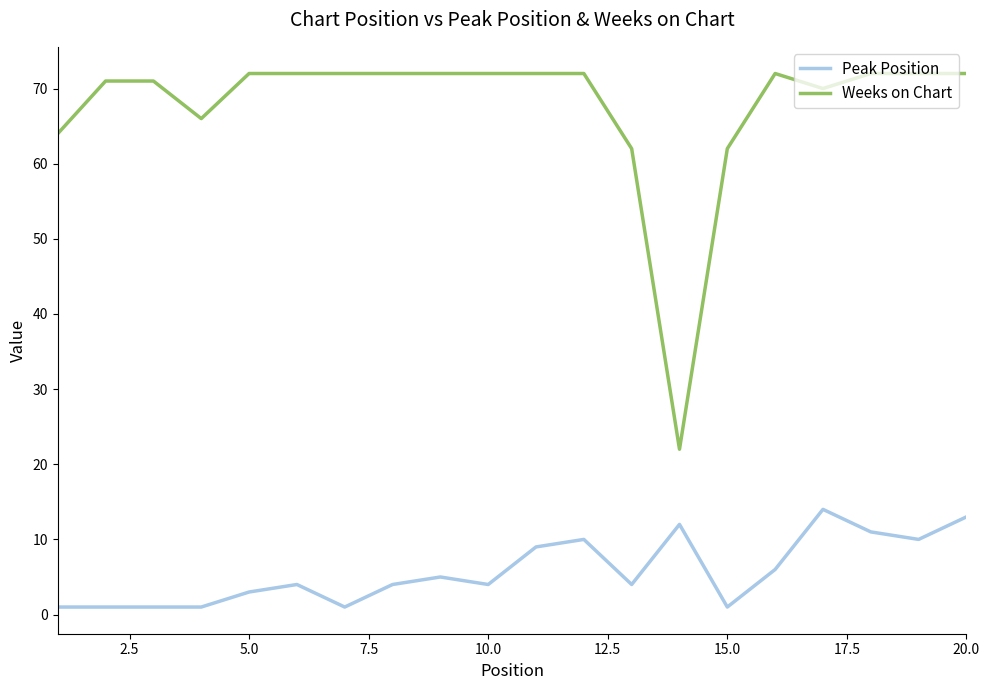

What are all the series names shown in the legend?

Peak Position, Weeks on Chart